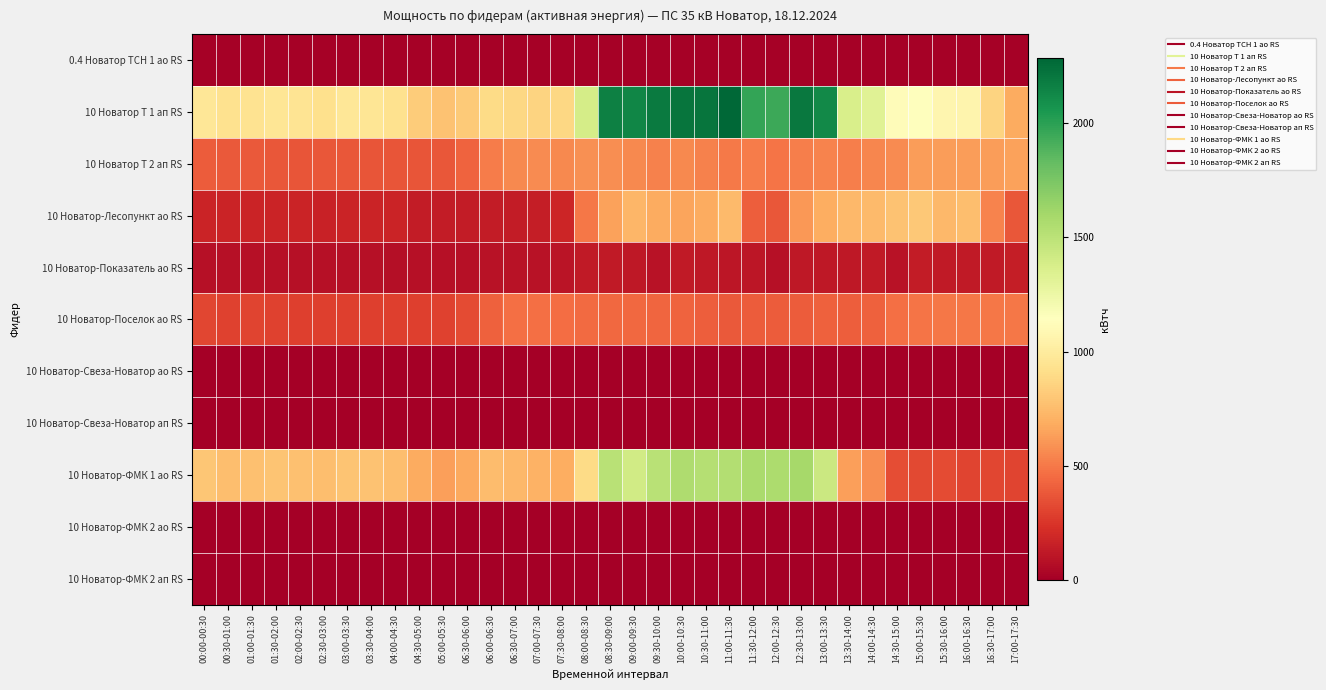

List the series in order of their peak value, lowest first.

10 Новатор-Свеза-Новатор ао RS, 10 Новатор-Свеза-Новатор ап RS, 10 Новатор-ФМК 2 ао RS, 10 Новатор-ФМК 2 ап RS, 0.4 Новатор ТСН 1 ао RS, 10 Новатор-Показатель ао RS, 10 Новатор-Поселок ао RS, 10 Новатор Т 2 ап RS, 10 Новатор-Лесопункт ао RS, 10 Новатор-ФМК 1 ао RS, 10 Новатор Т 1 ап RS